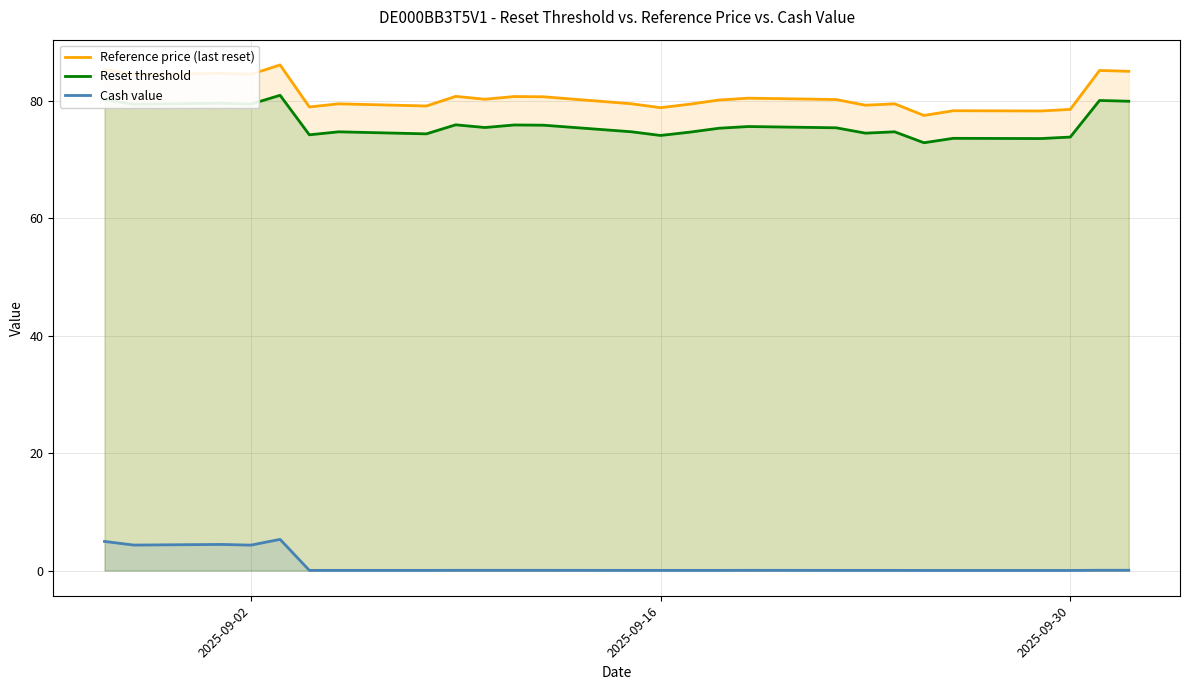

What is the value of the Reset threshold point at the 1st from the left?

80.2